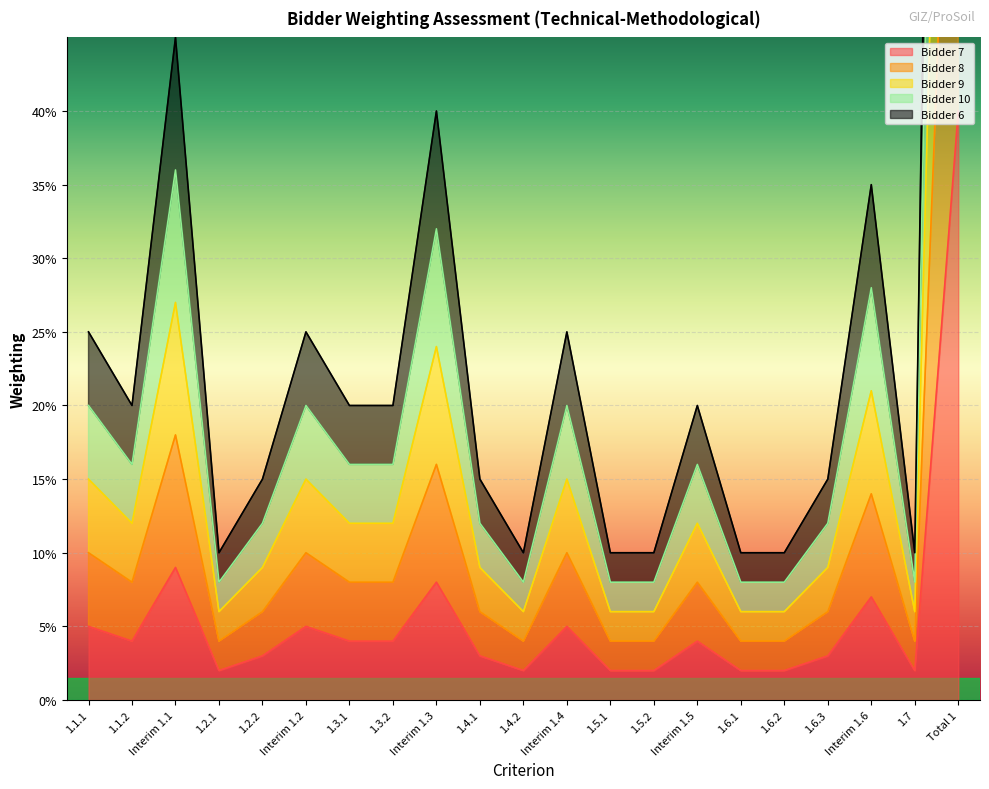

Which has a higher value, Interim 1.4 or 1.7?

Interim 1.4